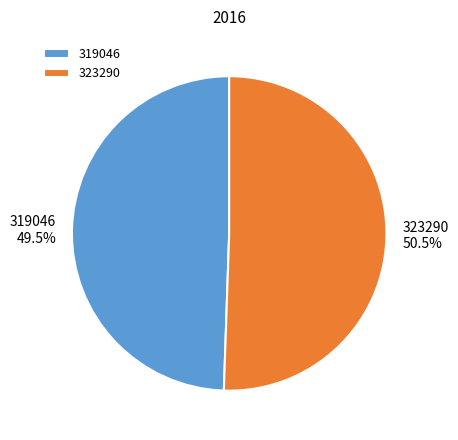

Which slice is the largest?

323290